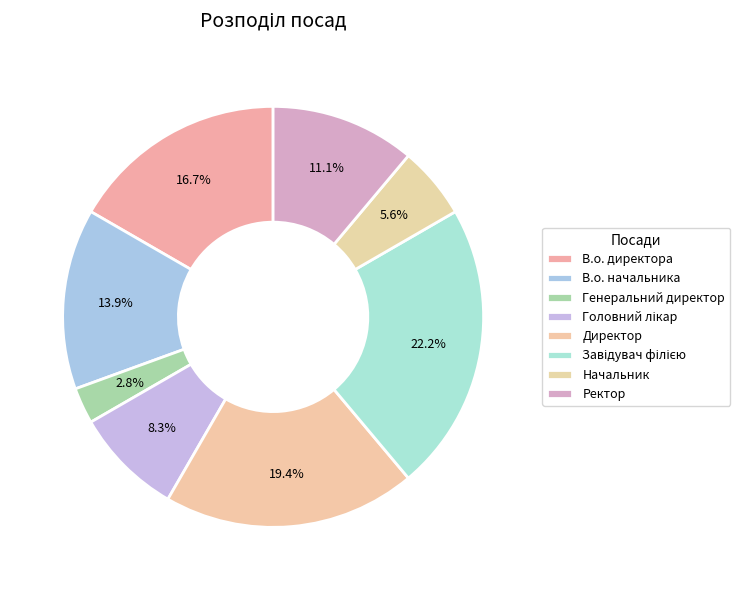

The Ректор slice represents 22% of the pie. True or false?

False